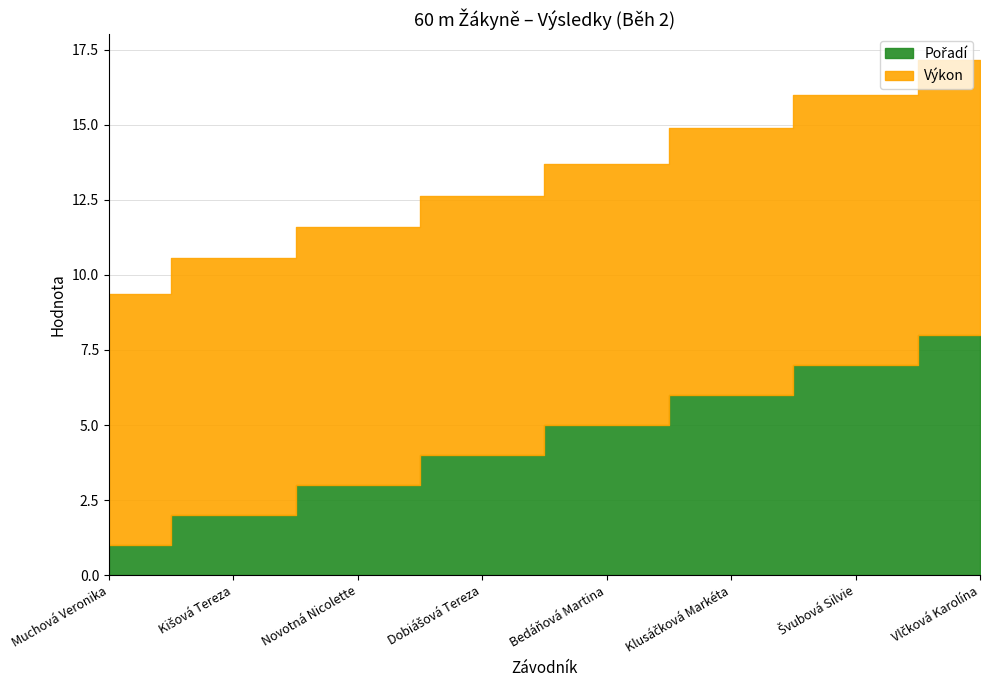

Is the value of Výkon at Bedáňová Martina greater than the value of Pořadí at Muchová Veronika?

Yes